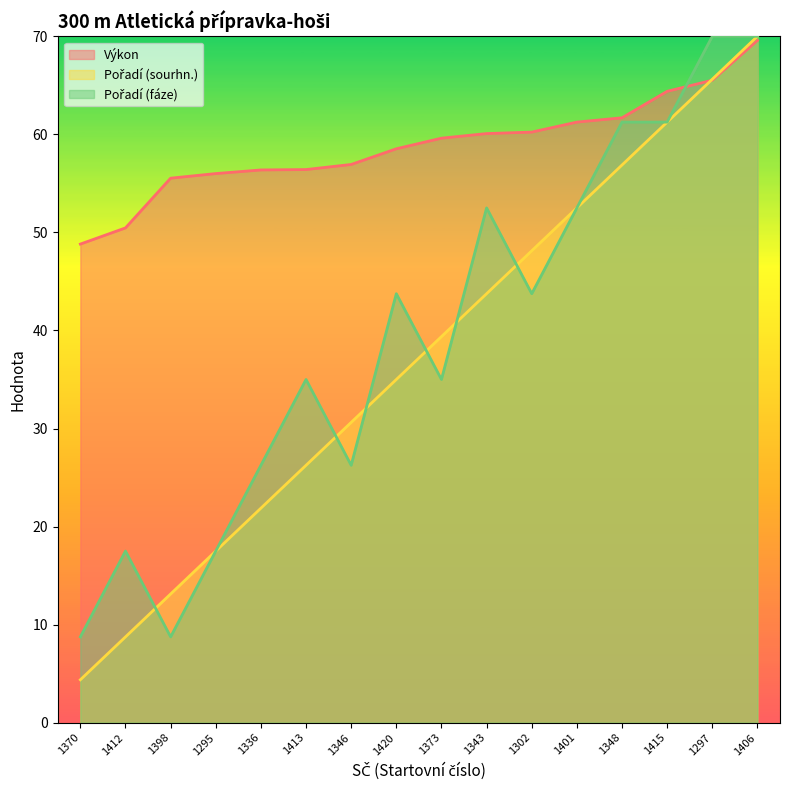

What is the value of the Pořadí (fáze) point at the 14th from the left?

61.2